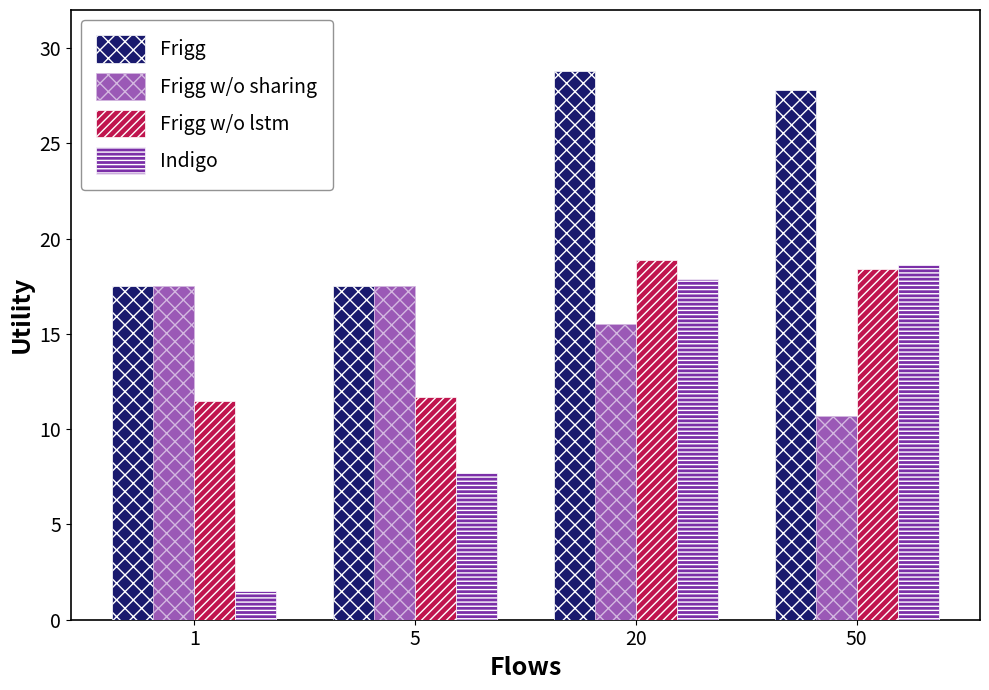

What is the value of the Frigg bar at the 3rd from the left?

28.8